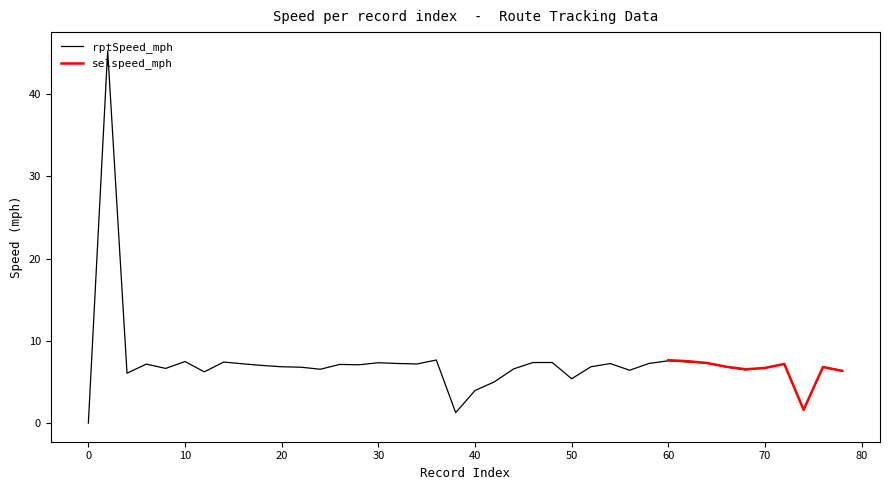

What is the maximum value for rptSpeed_mph?

45.3